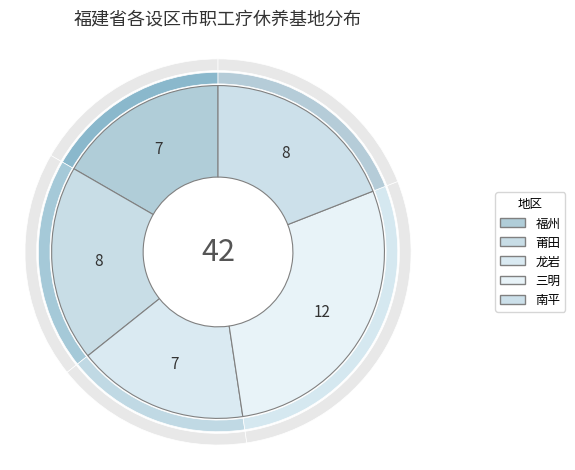

Rank the categories by value from lowest to highest.

福州, 龙岩, 莆田, 南平, 三明